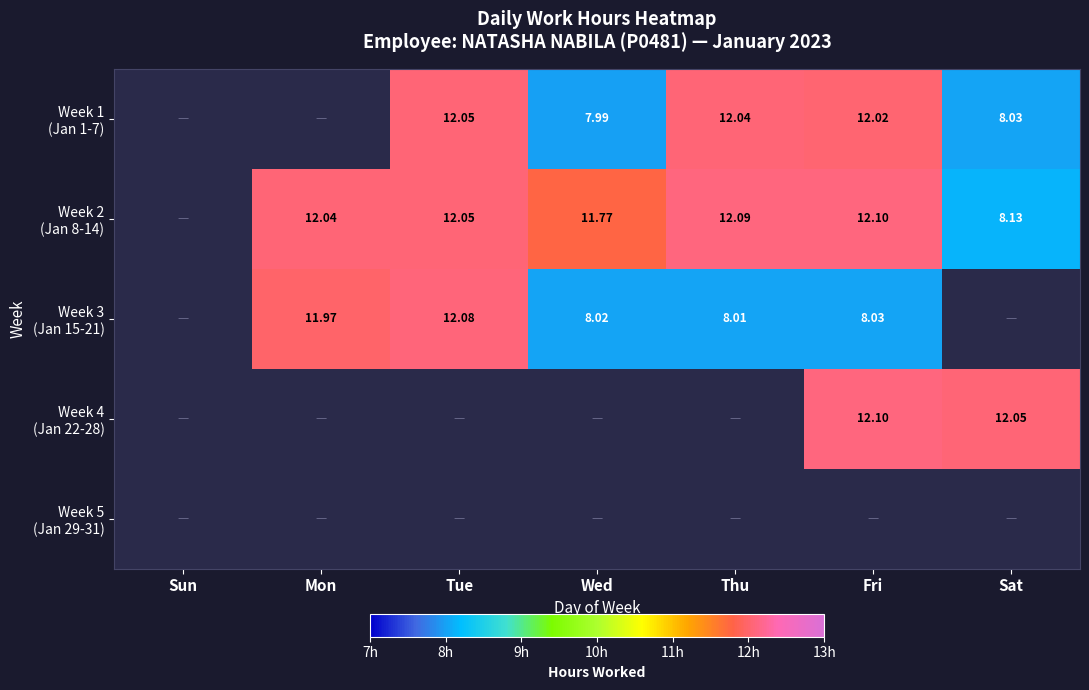

How many values in the Week 4 (Jan 22-28) series exceed 0?

2